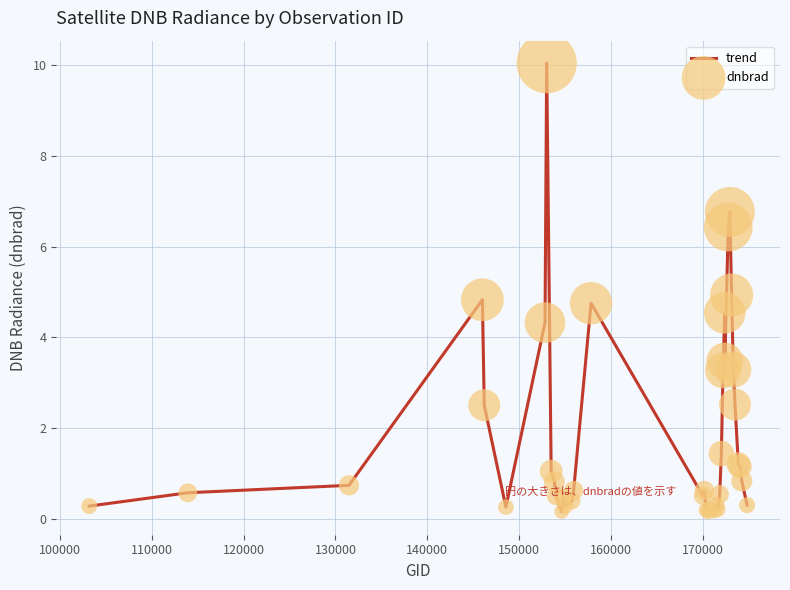

What is the greatest value displayed?

10.0